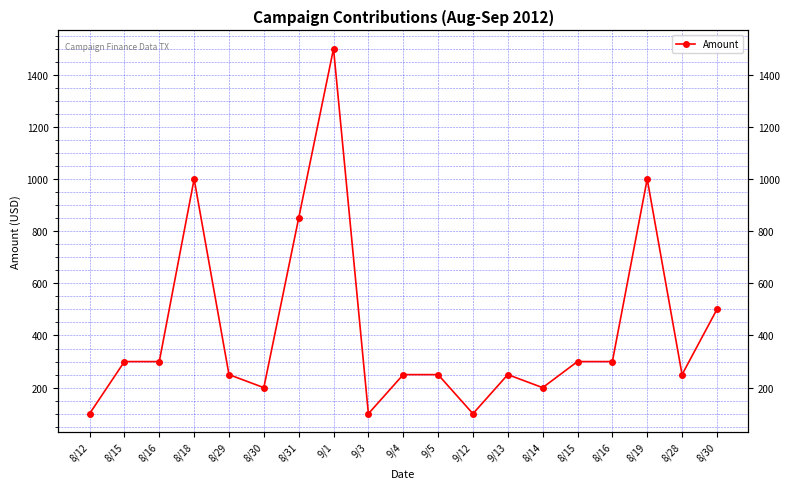

What is the maximum value shown in the chart?

1500